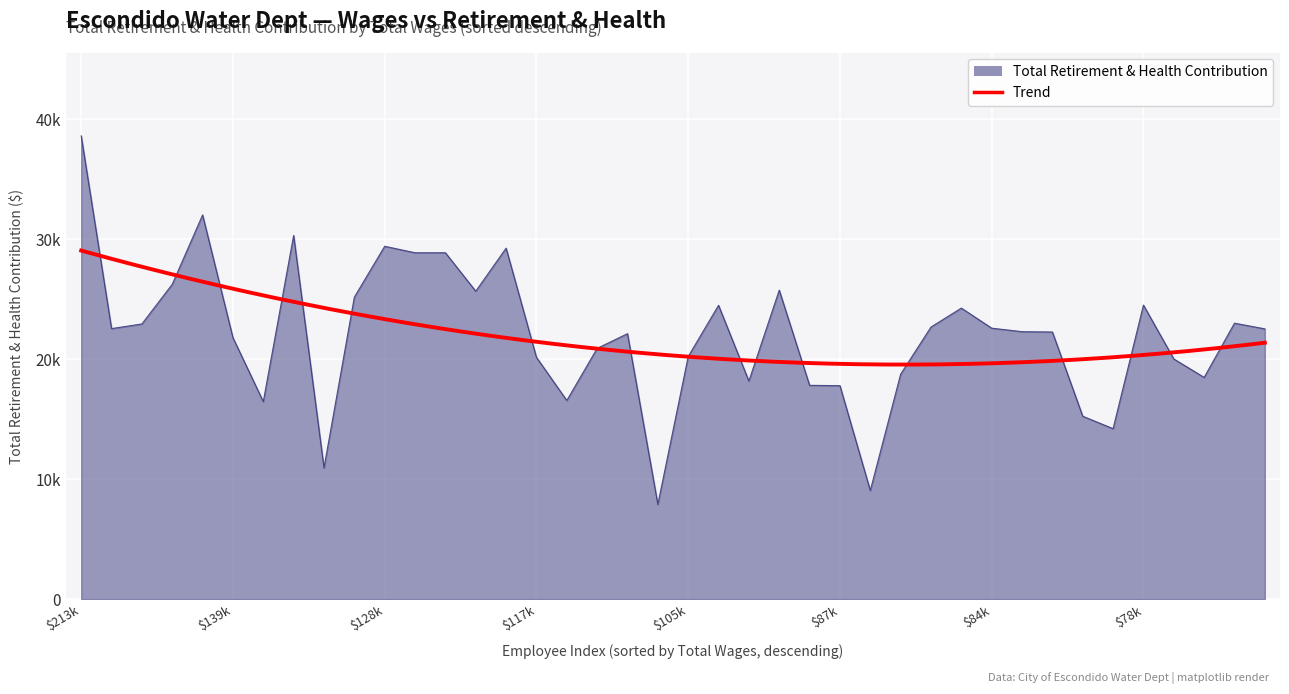

Between 18 and $78k, which is larger?

$78k